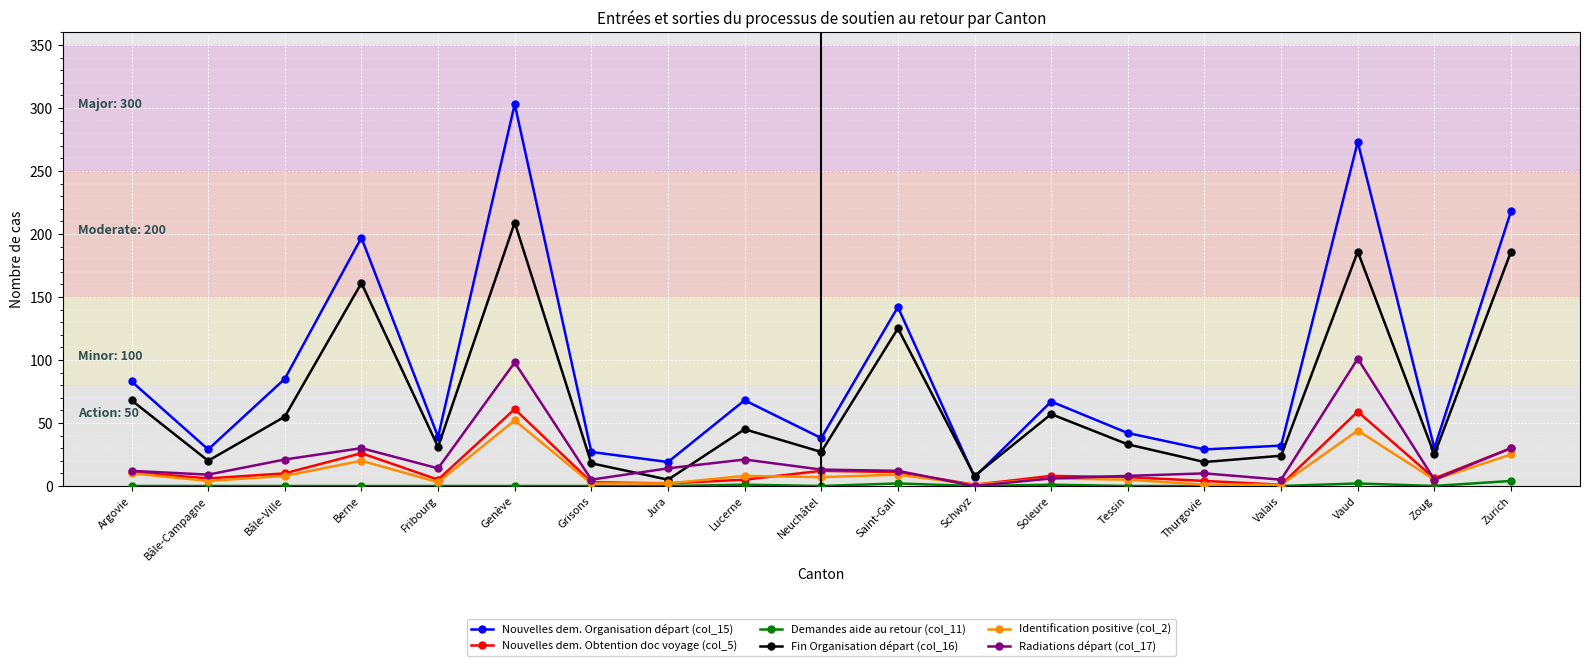

Rank the series by their maximum value, from highest to lowest.

Nouvelles dem. Organisation départ (col_15), Fin Organisation départ (col_16), Radiations départ (col_17), Nouvelles dem. Obtention doc voyage (col_5), Identification positive (col_2), Demandes aide au retour (col_11)